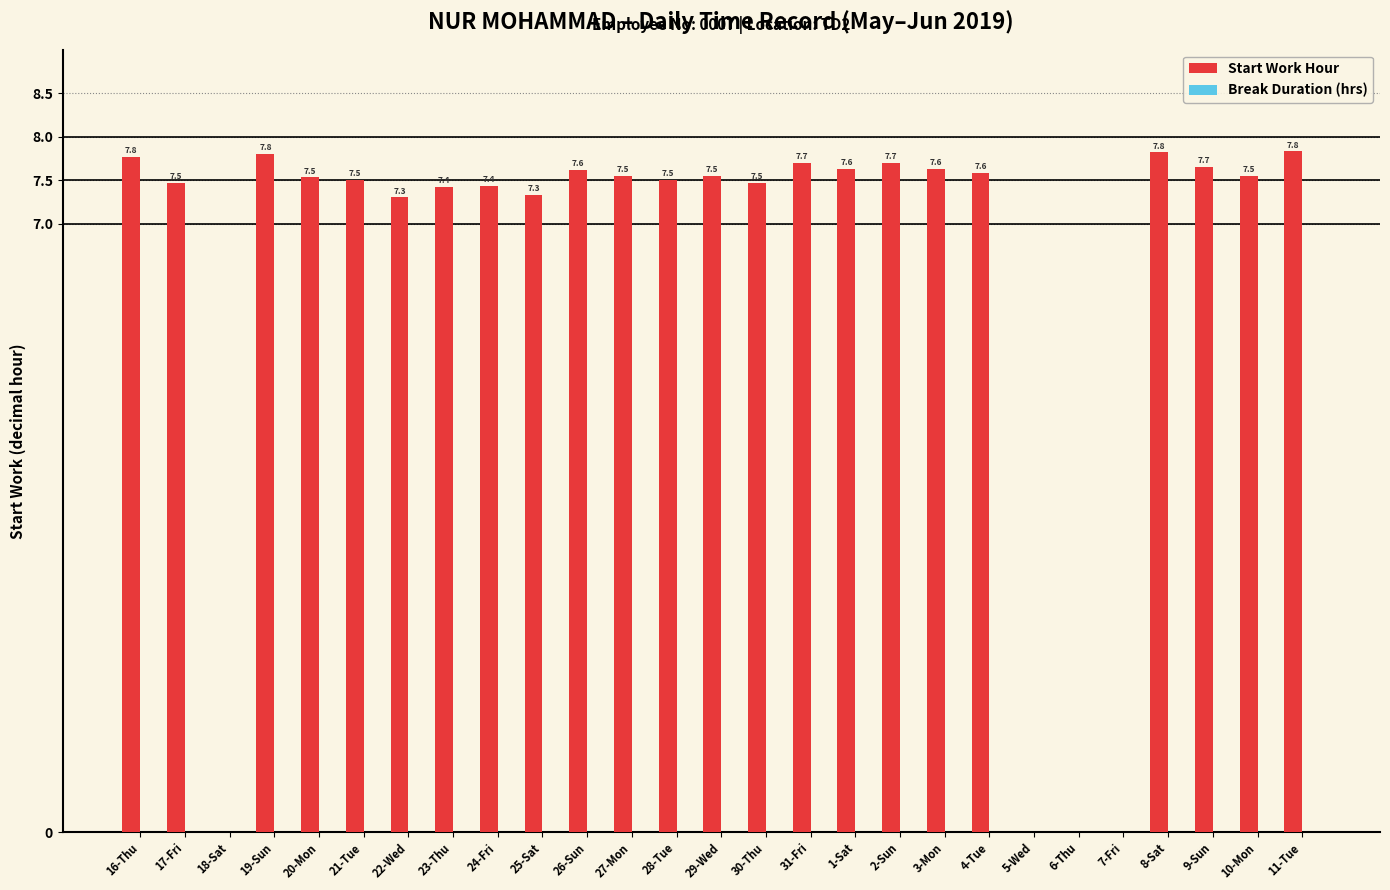

True or false: the data shows 12.0 at 20-Mon.

False